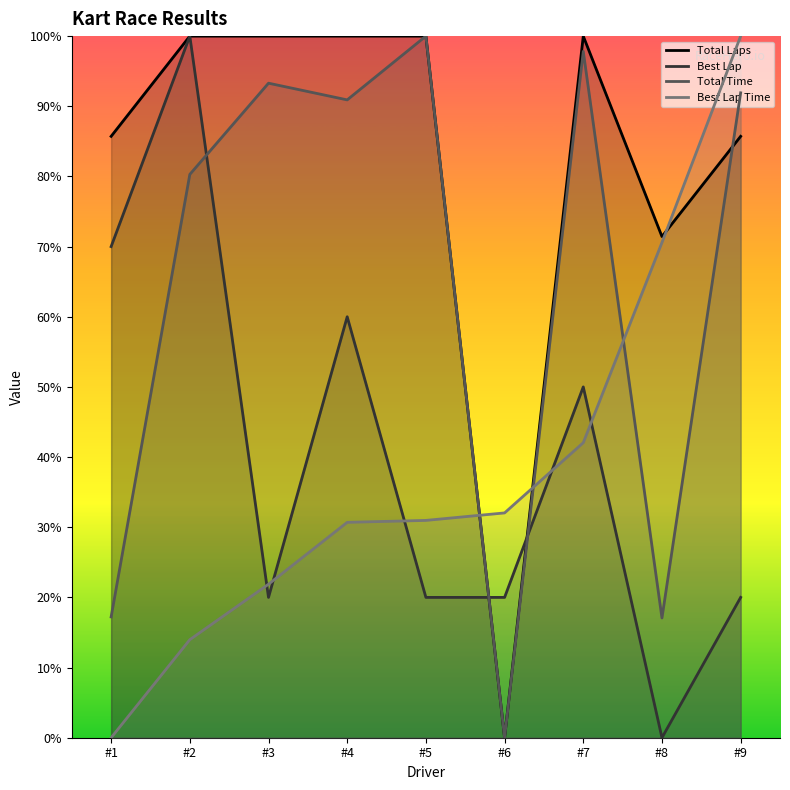

Is it true that Total Laps equals 71.4 at #8?

True